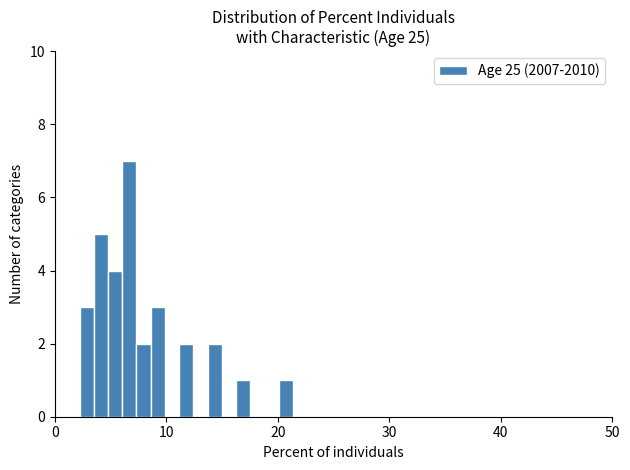

Around what value on the x-axis is the tallest bar? Give the approximate position of its centre, as read against the axis.

7